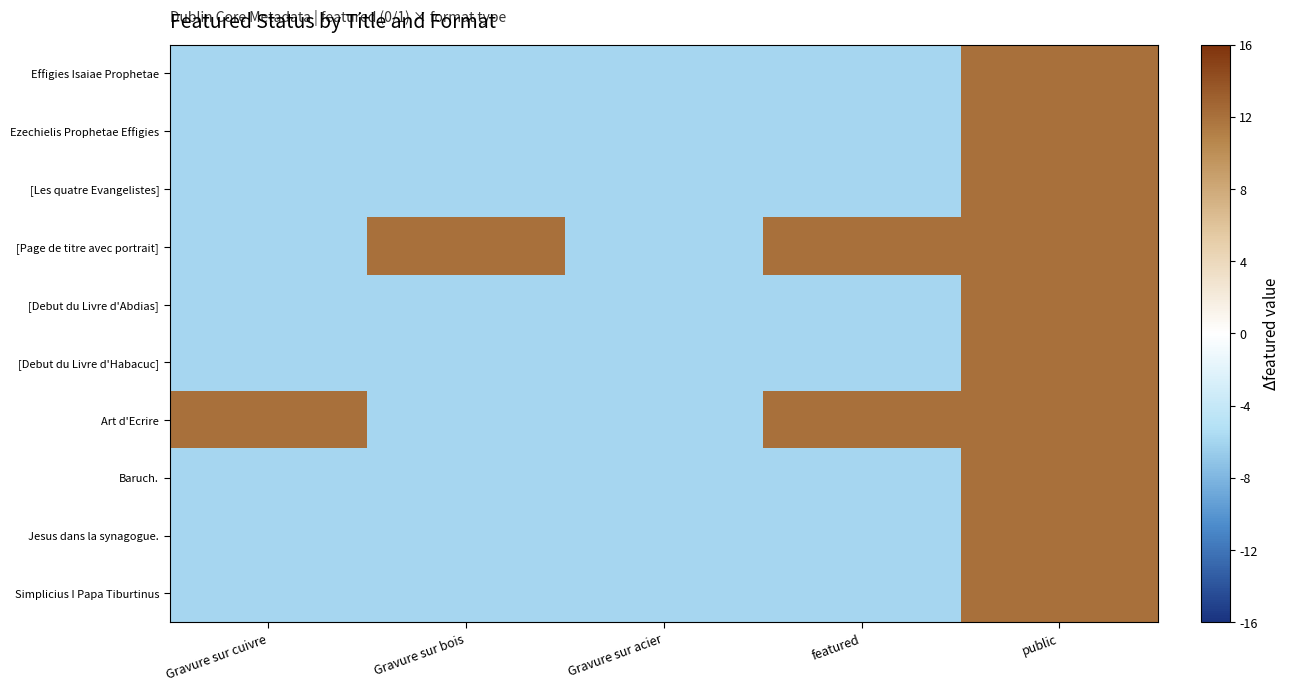

Reading left to right, list all the values displayed in this chart.

Effigies Isaiae Prophetae: Gravure sur cuivre=-6	Gravure sur bois=-6	Gravure sur acier=-6	featured=-6	public=12
Ezechielis Prophetae Effigies: Gravure sur cuivre=-6	Gravure sur bois=-6	Gravure sur acier=-6	featured=-6	public=12
[Les quatre Evangelistes]: Gravure sur cuivre=-6	Gravure sur bois=-6	Gravure sur acier=-6	featured=-6	public=12
[Page de titre avec portrait]: Gravure sur cuivre=-6	Gravure sur bois=12	Gravure sur acier=-6	featured=12	public=12
[Debut du Livre d'Abdias]: Gravure sur cuivre=-6	Gravure sur bois=-6	Gravure sur acier=-6	featured=-6	public=12
[Debut du Livre d'Habacuc]: Gravure sur cuivre=-6	Gravure sur bois=-6	Gravure sur acier=-6	featured=-6	public=12
Art d'Ecrire: Gravure sur cuivre=12	Gravure sur bois=-6	Gravure sur acier=-6	featured=12	public=12
Baruch.: Gravure sur cuivre=-6	Gravure sur bois=-6	Gravure sur acier=-6	featured=-6	public=12
Jesus dans la synagogue.: Gravure sur cuivre=-6	Gravure sur bois=-6	Gravure sur acier=-6	featured=-6	public=12
Simplicius I Papa Tiburtinus: Gravure sur cuivre=-6	Gravure sur bois=-6	Gravure sur acier=-6	featured=-6	public=12